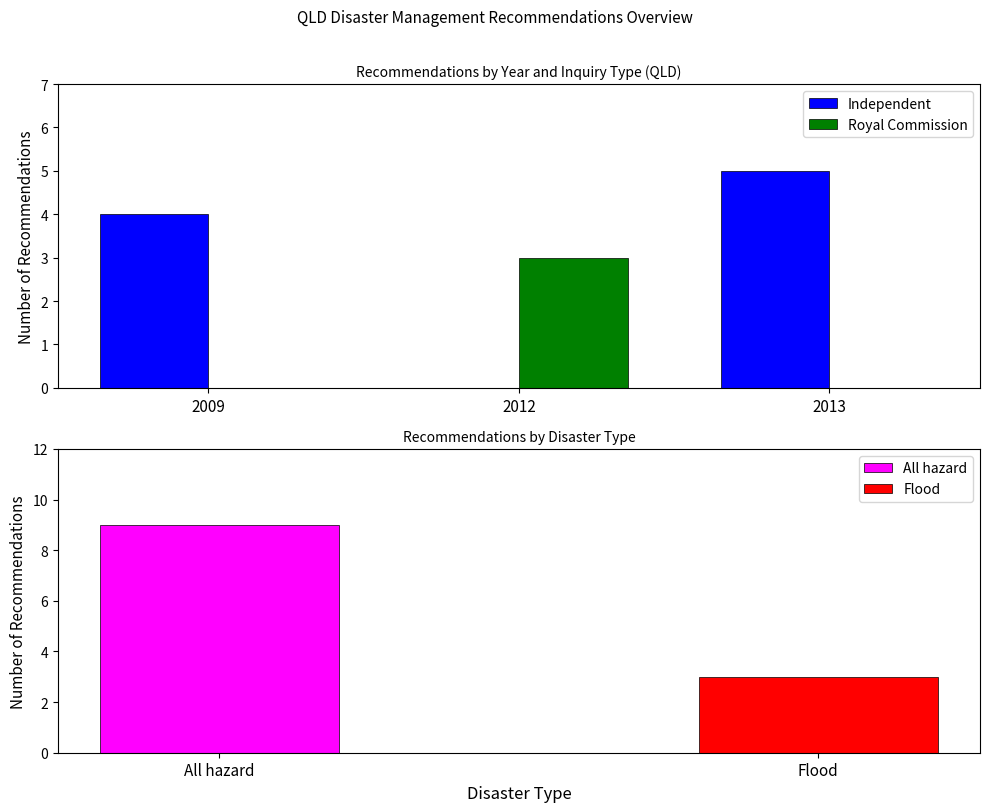

At 2009, list the series in order from smallest to largest.

Royal Commission, Independent